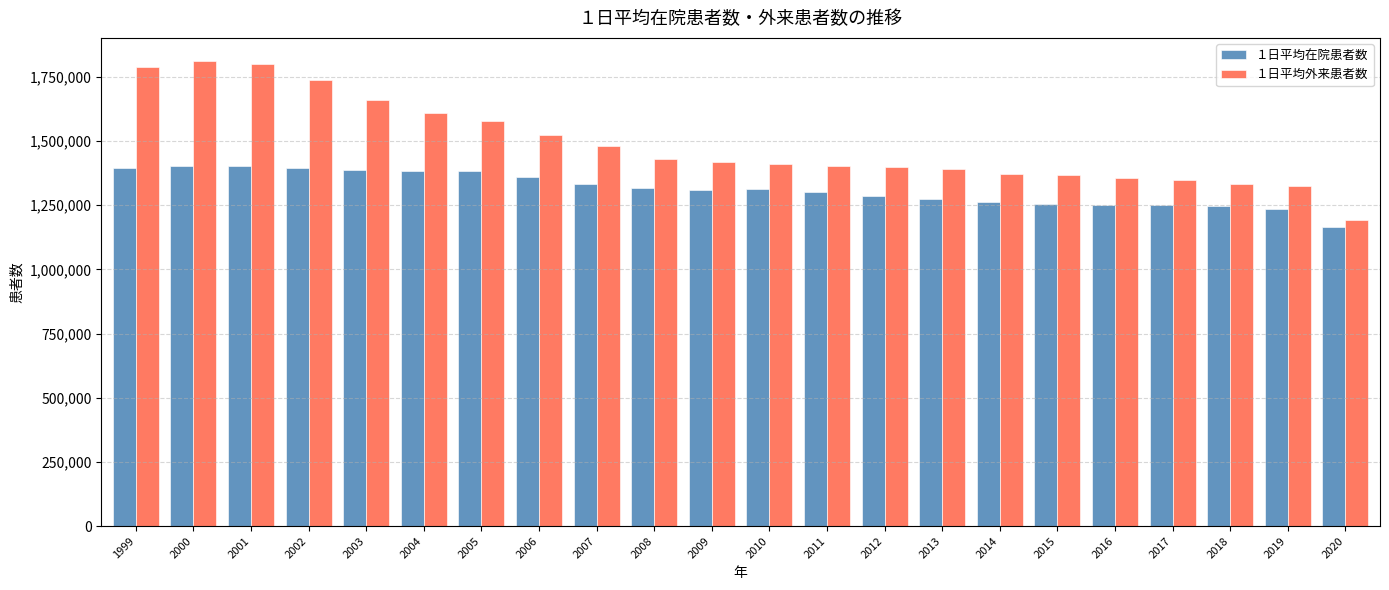

Rank the series by their maximum value, from lowest to highest.

１日平均在院患者数, １日平均外来患者数